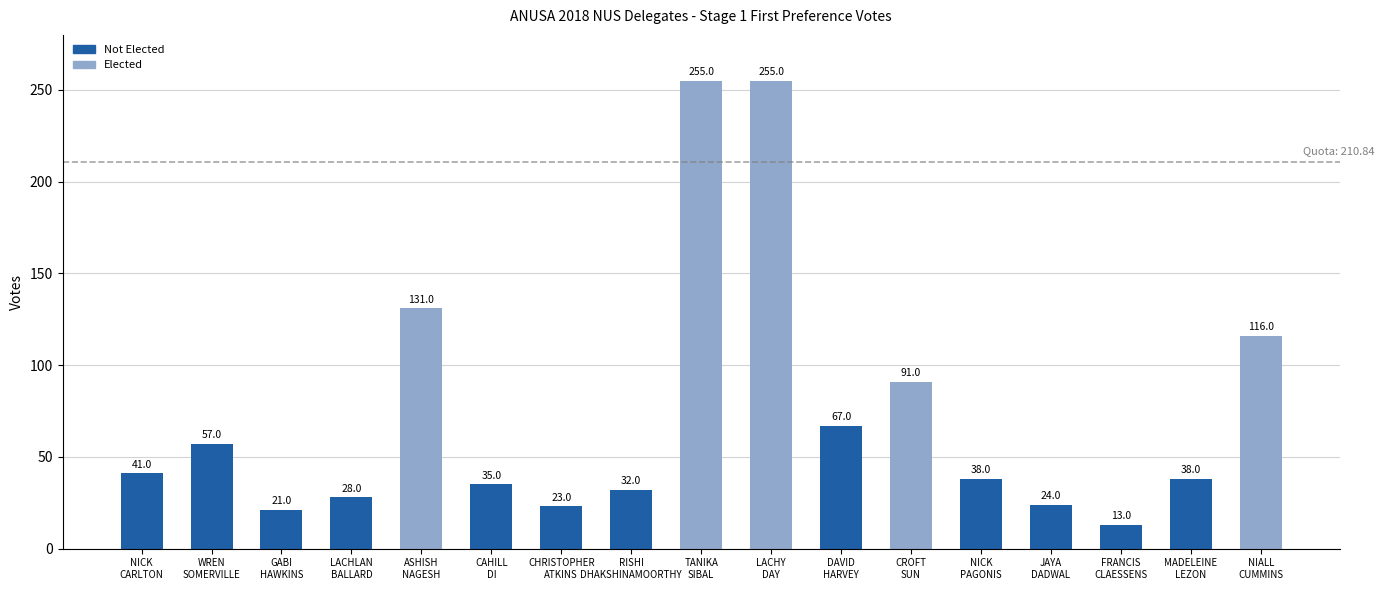

Count the number of categories in the chart.

17